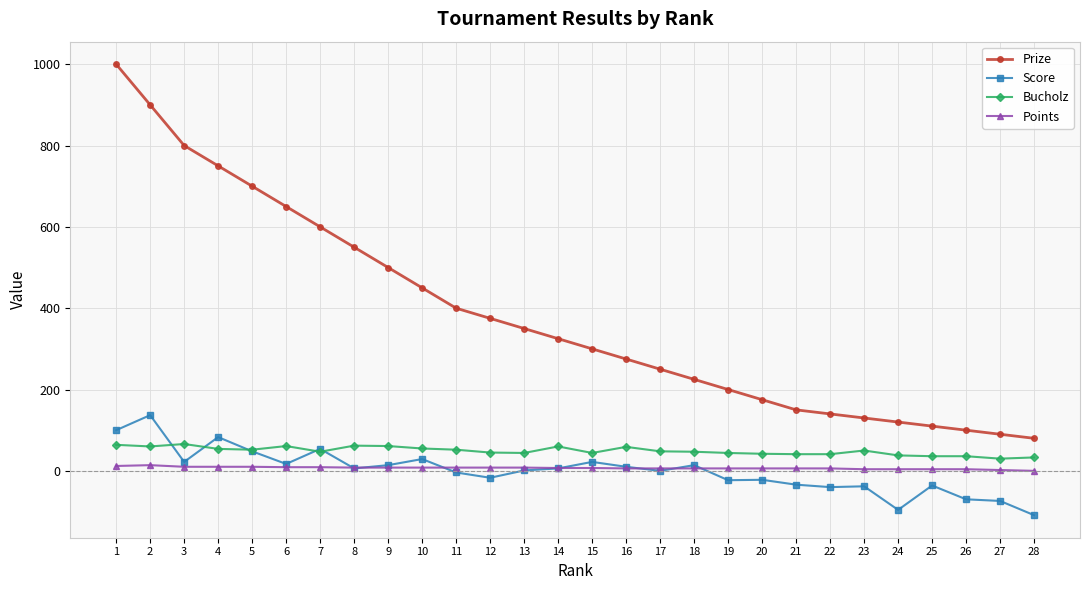

The value of Prize at 23 is 130. True or false?

True